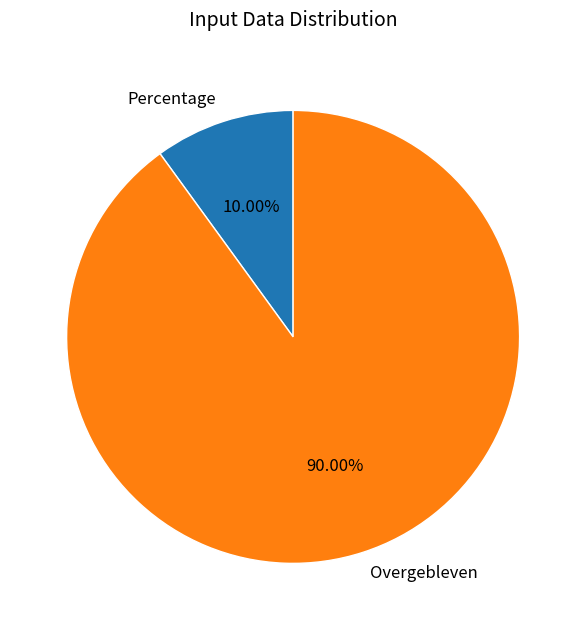

Is there a majority slice in this chart?

Yes